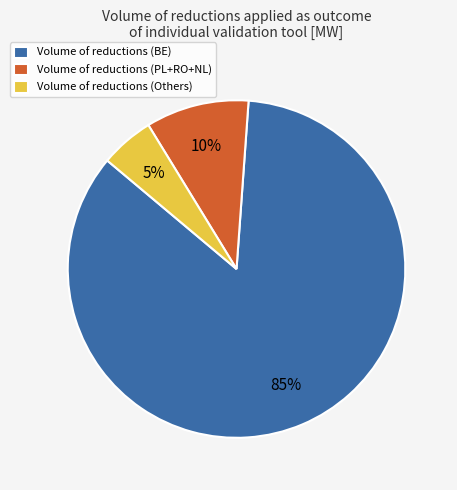

Rank the categories by value from lowest to highest.

Volume of reductions (Others), Volume of reductions (PL+RO+NL), Volume of reductions (BE)